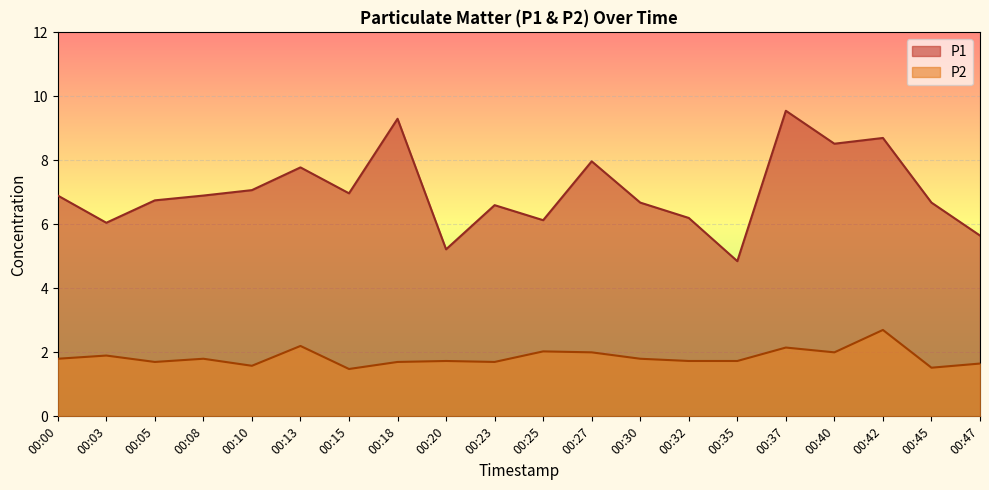

What is the value of the P2 point at the 8th from the left?

1.7